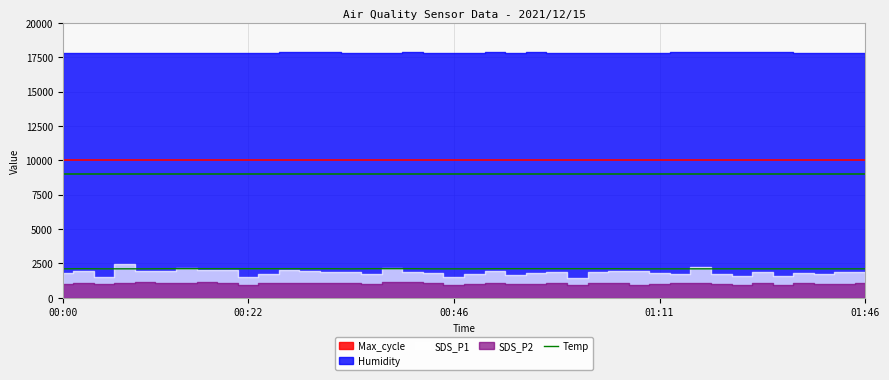

What is the difference between the values at 21 and 14?

10